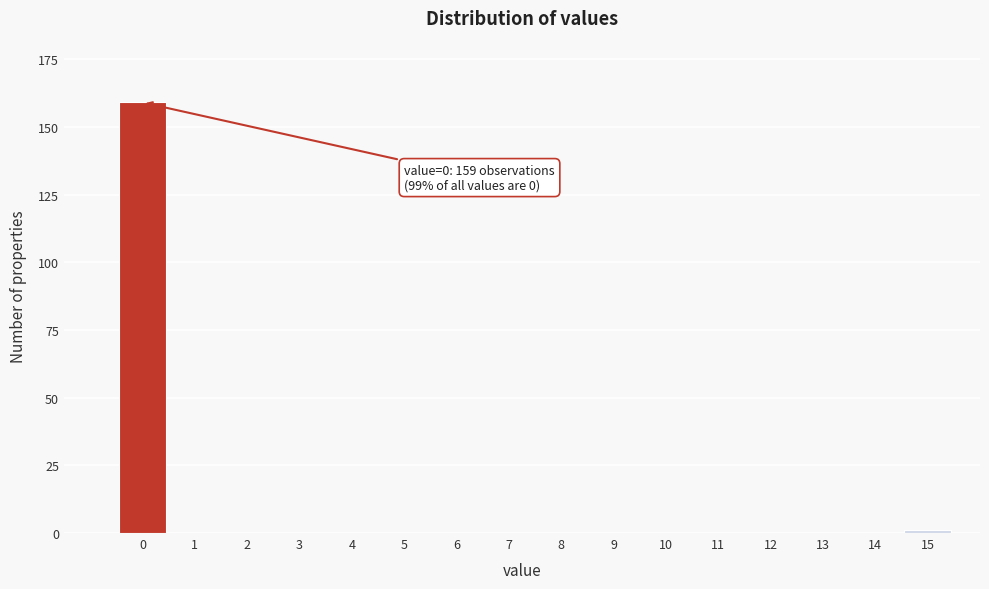

Reading right to left, list all the values displayed in this chart.

15=1	14=0	13=0	12=0	11=0	10=0	9=0	8=0	7=0	6=0	5=0	4=0	3=0	2=0	1=0	0=159